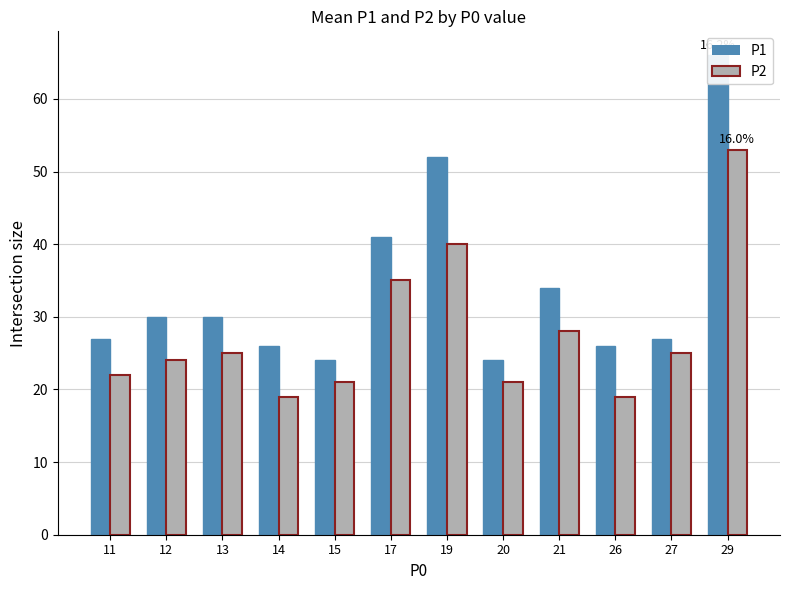

What is the average value of the P2 series?

28